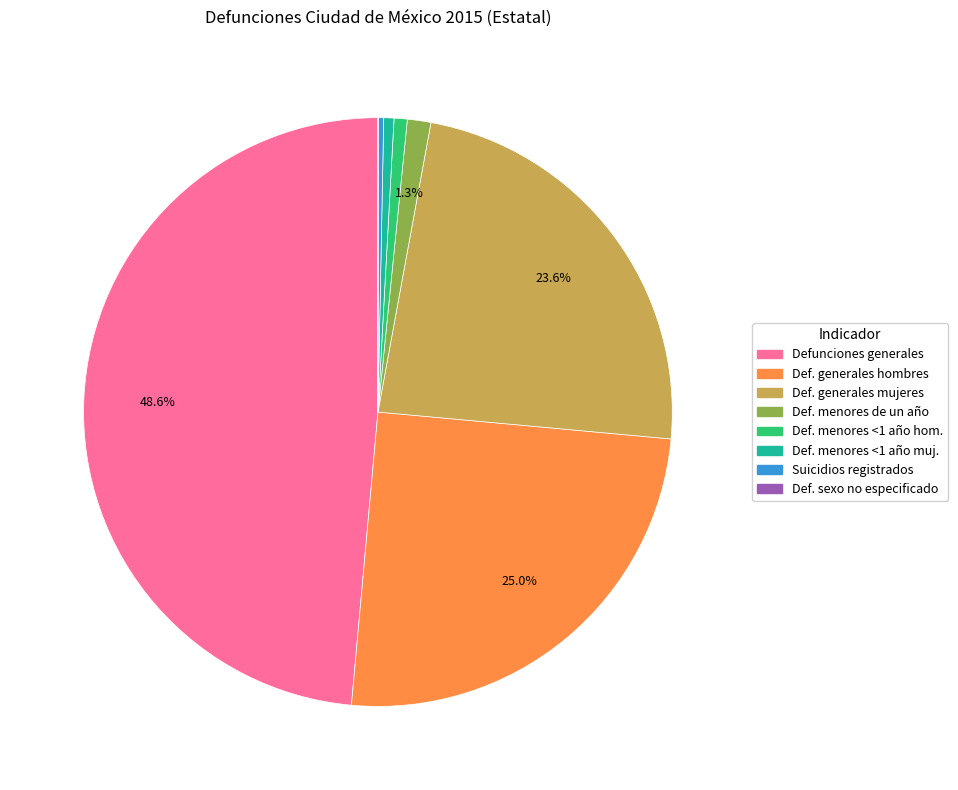

Is there any slice that represents more than half of the pie?

No